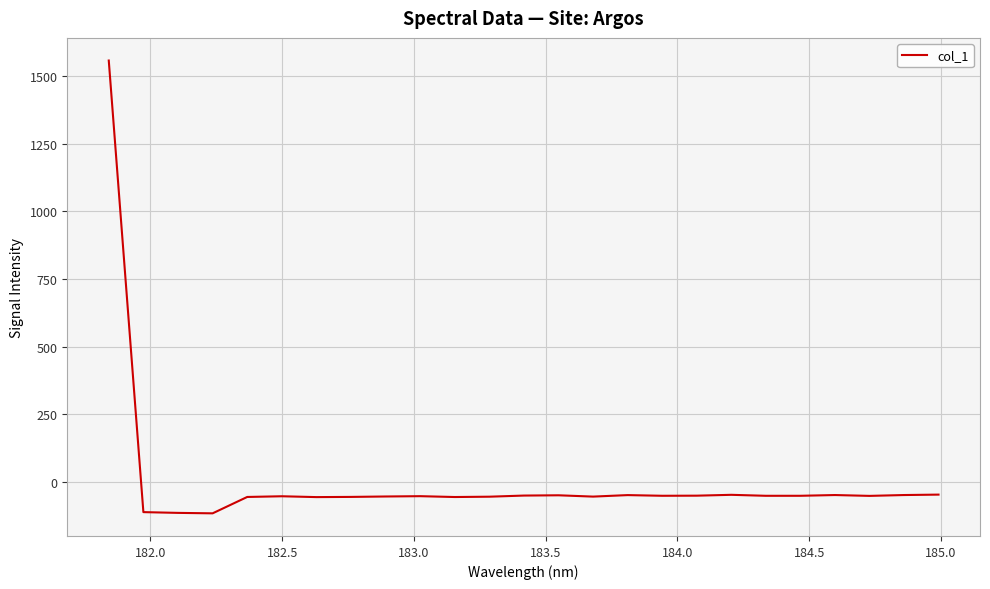

What is the minimum value shown in the chart?

-116.8